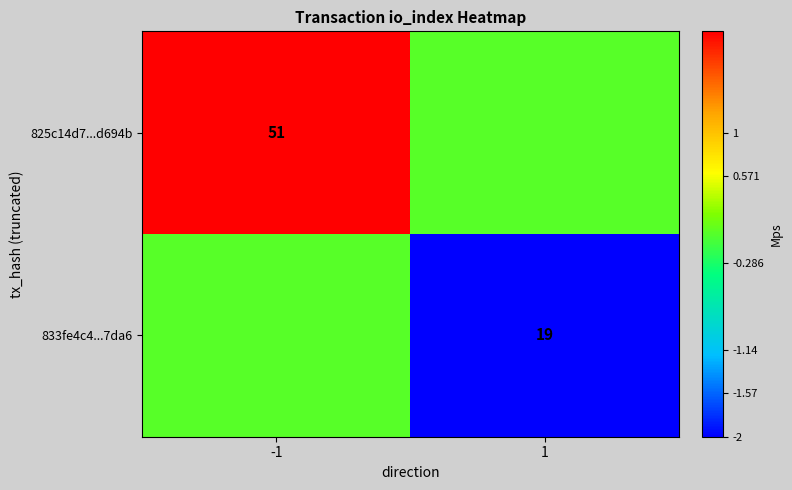

The 825c14d7...d694b series shows 51 at -1. True or false?

True